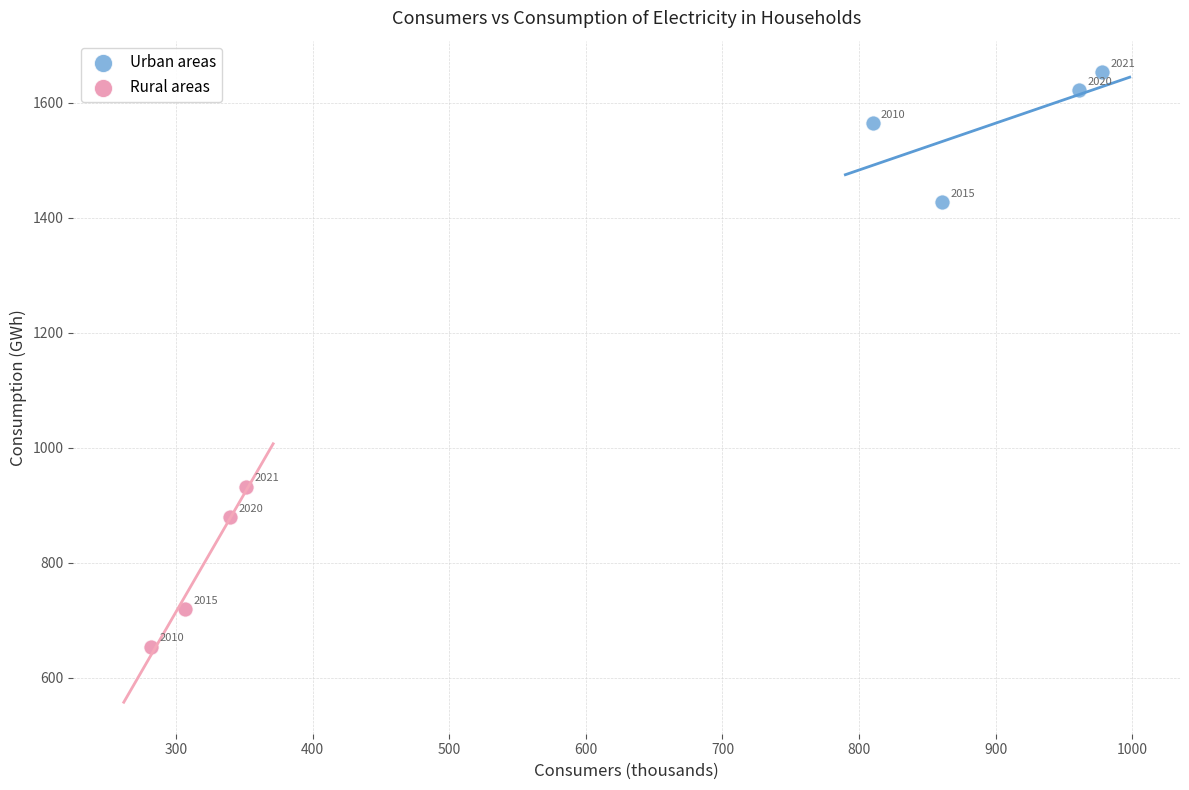

Which series has the widest spread of Y values?

Rural areas